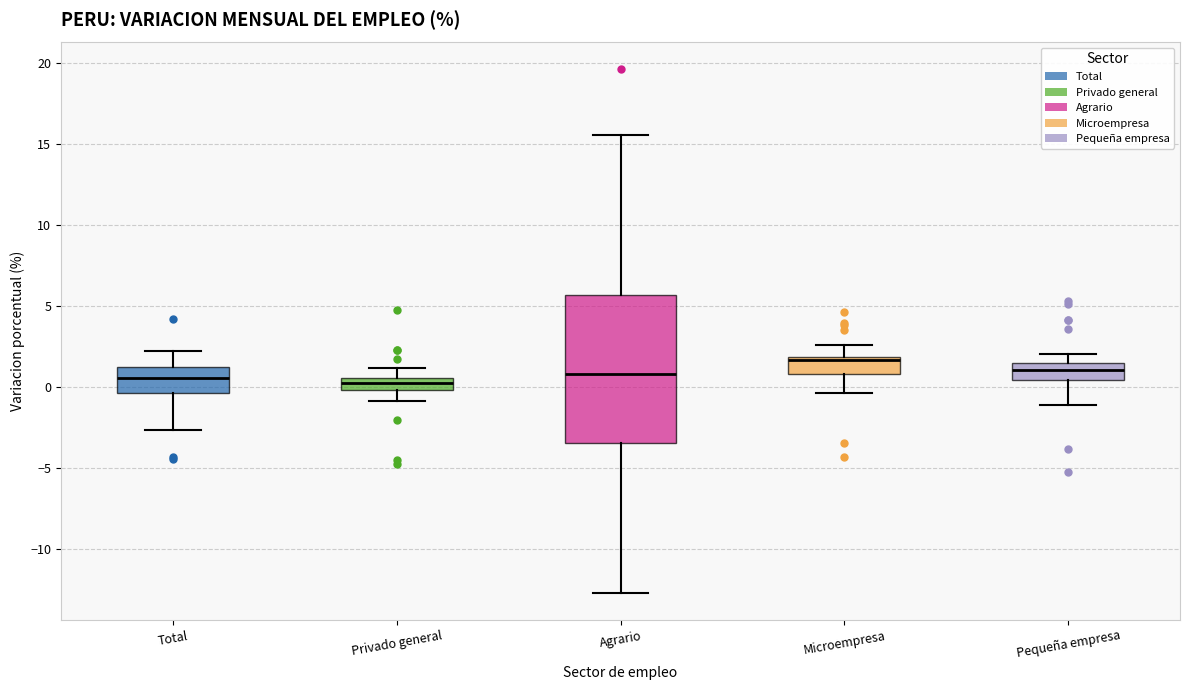

Which box has the highest median line?

Microempresa